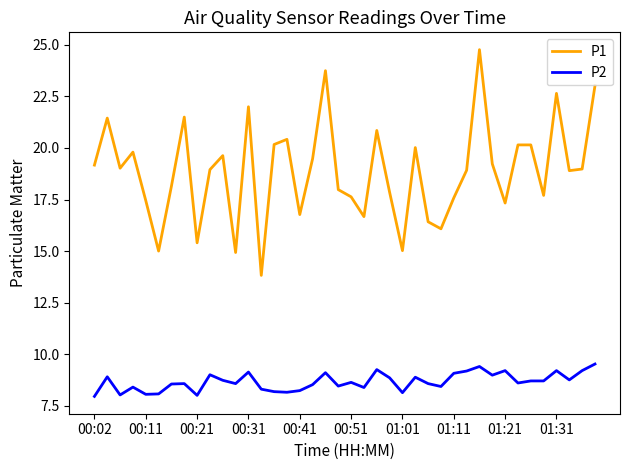

Which series has the largest total across all categories?

P1